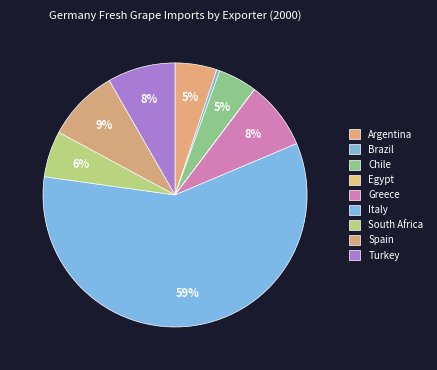

Which category accounts for the majority?

Italy